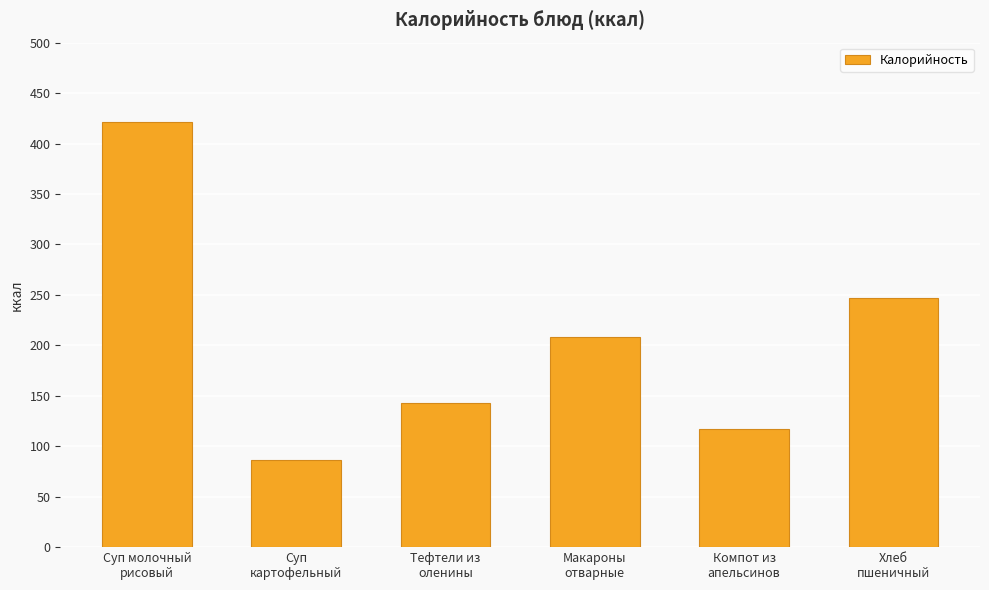

At which category does the chart reach its minimum across all series?

Суп
картофельный